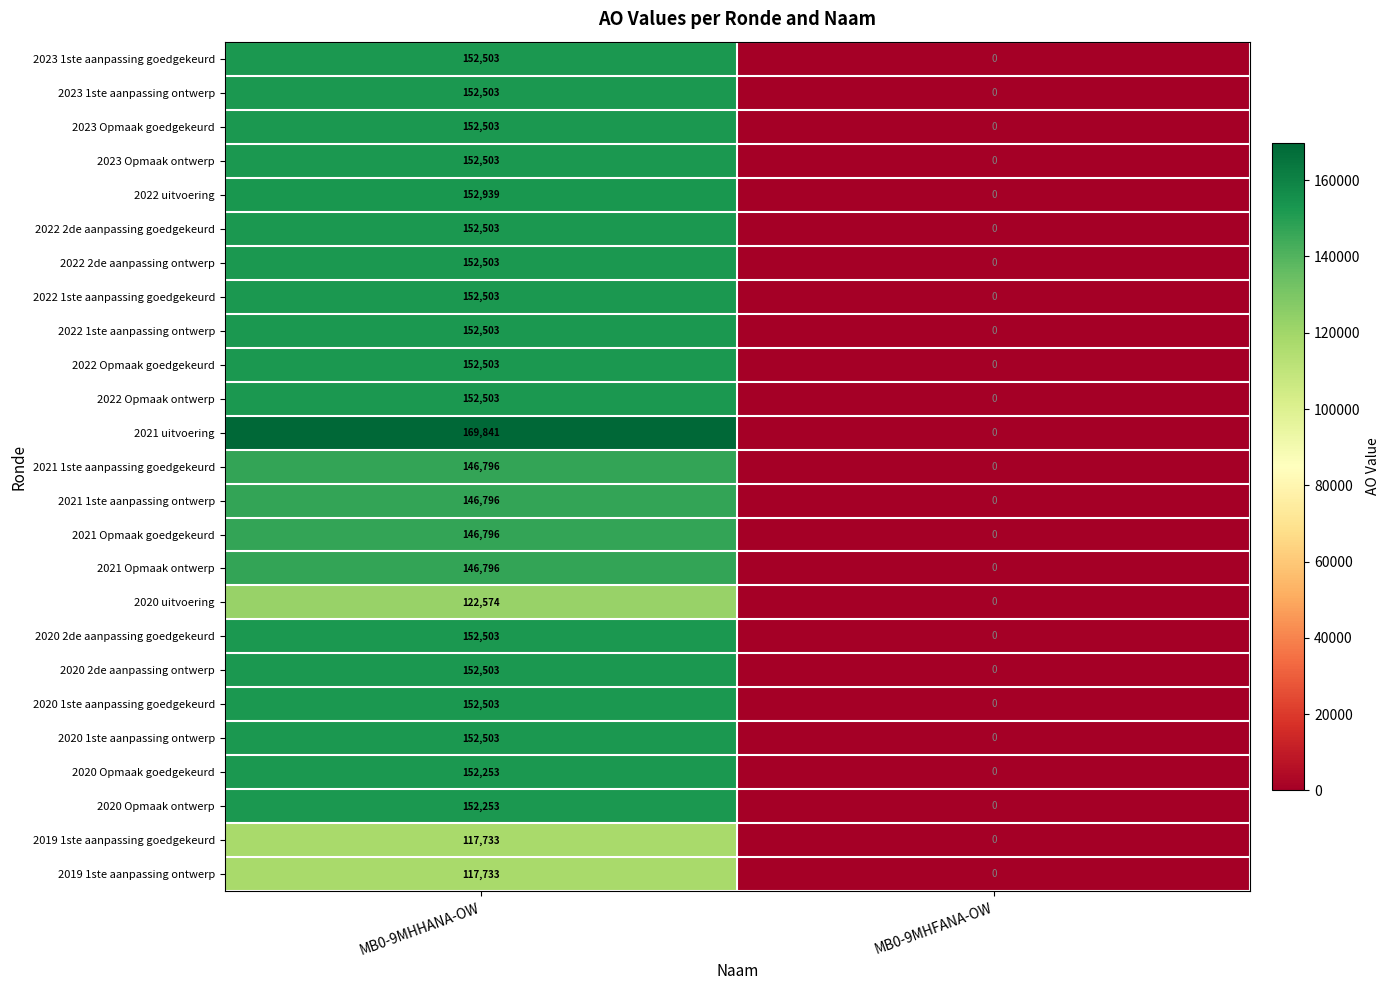

What is the difference between the highest and lowest values at MB0-9MHHANA-OW?

52108